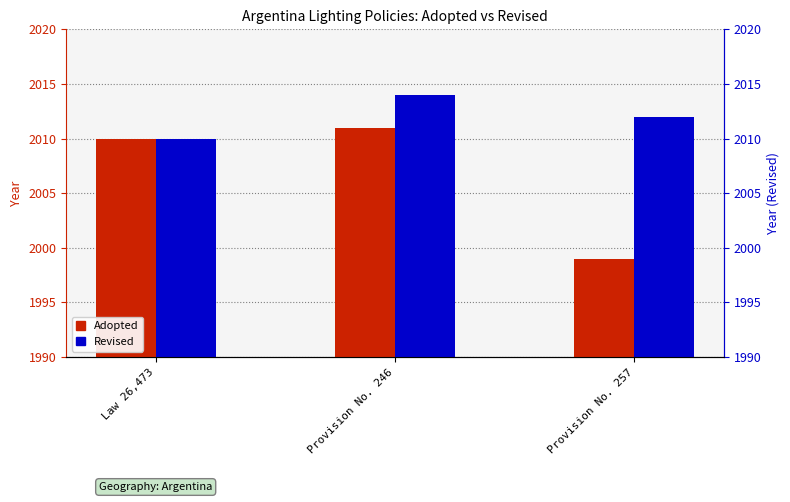

What are all the series names shown in the legend?

Adopted, Revised